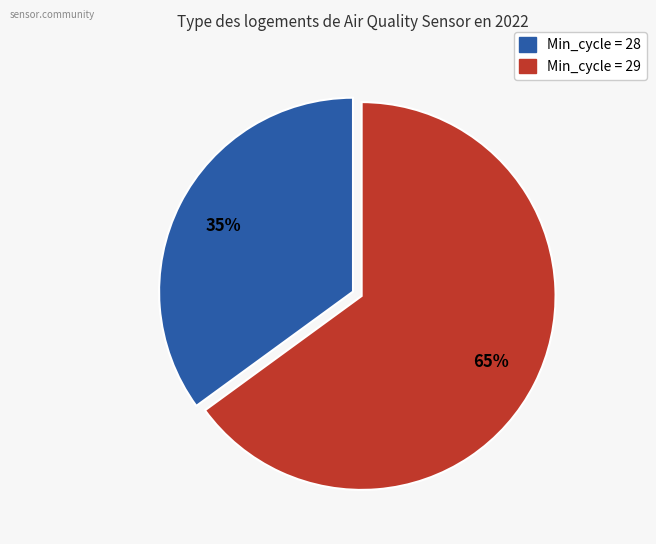

Is there a majority slice in this chart?

Yes